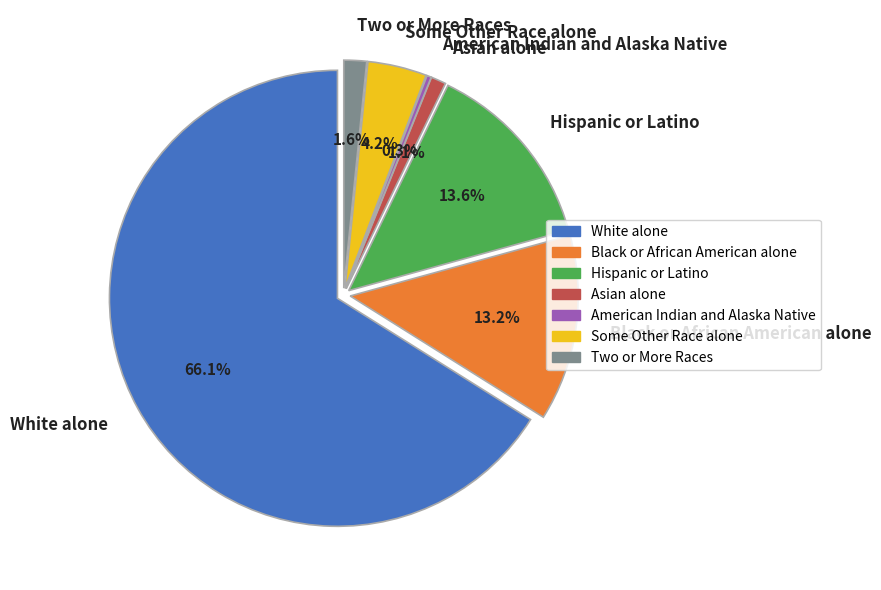

To the nearest percent, what portion does Some Other Race alone represent?

4%